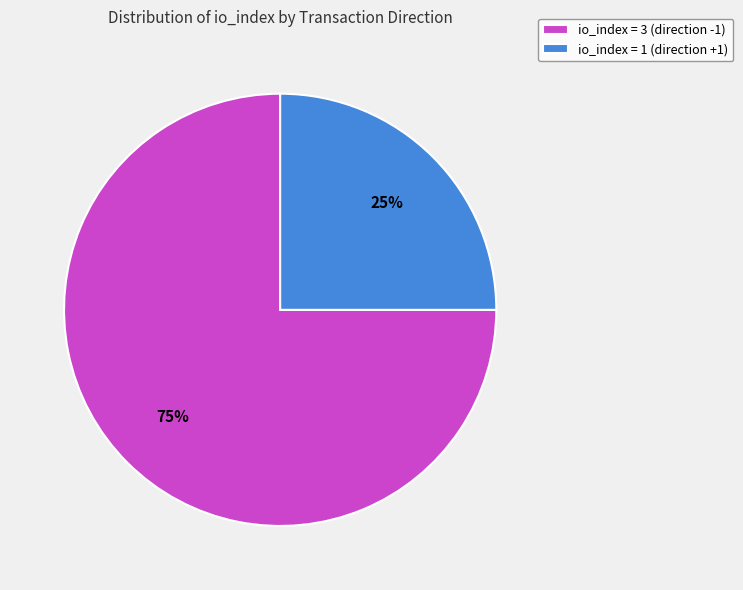

Approximately how many times larger is the value at io_index = 1 (direction +1) compared to io_index = 3 (direction -1)?

0.3